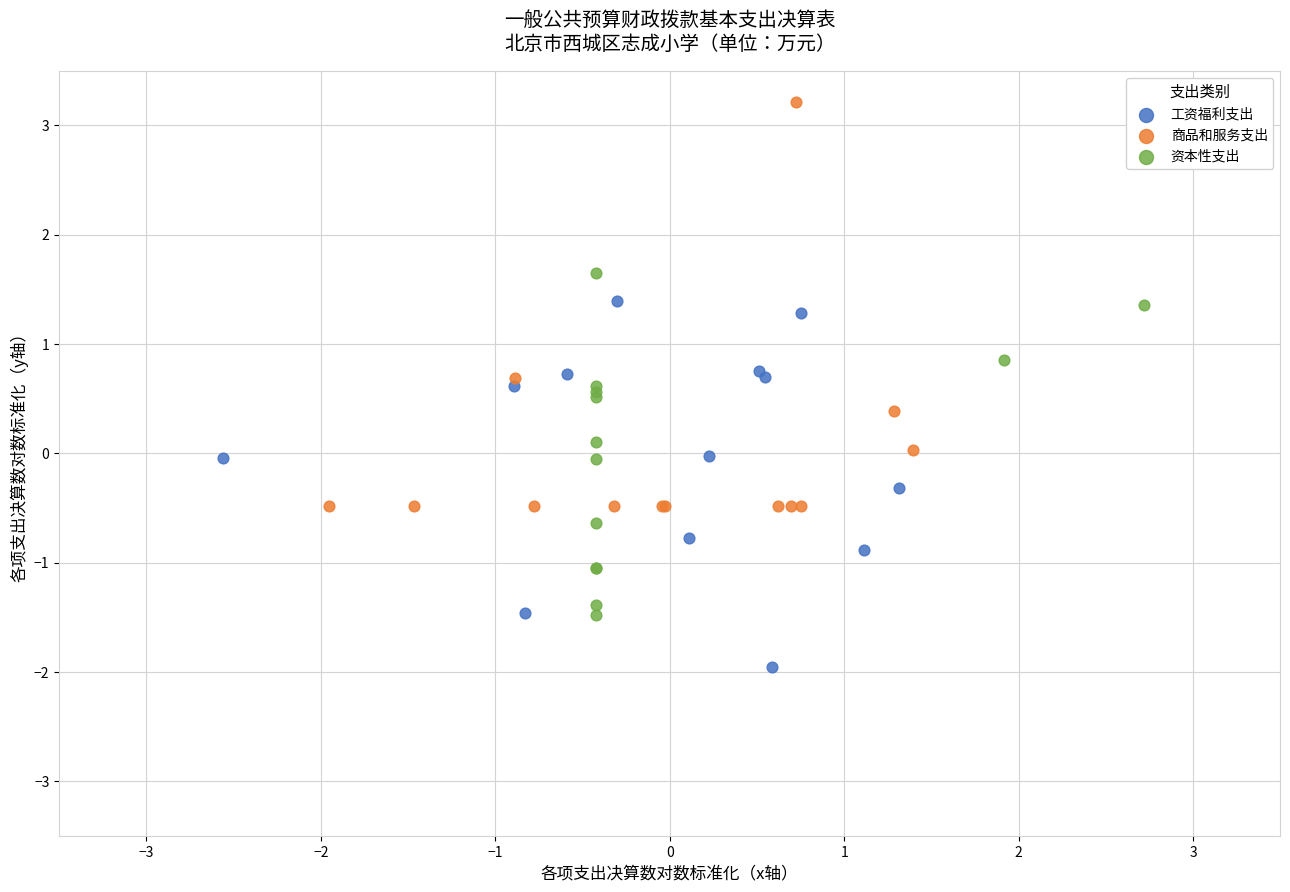

Which series has the widest spread of Y values?

商品和服务支出